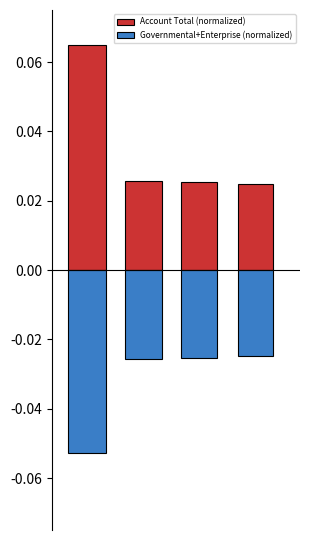

Which series has the largest range (max minus min)?

Account Total (normalized)